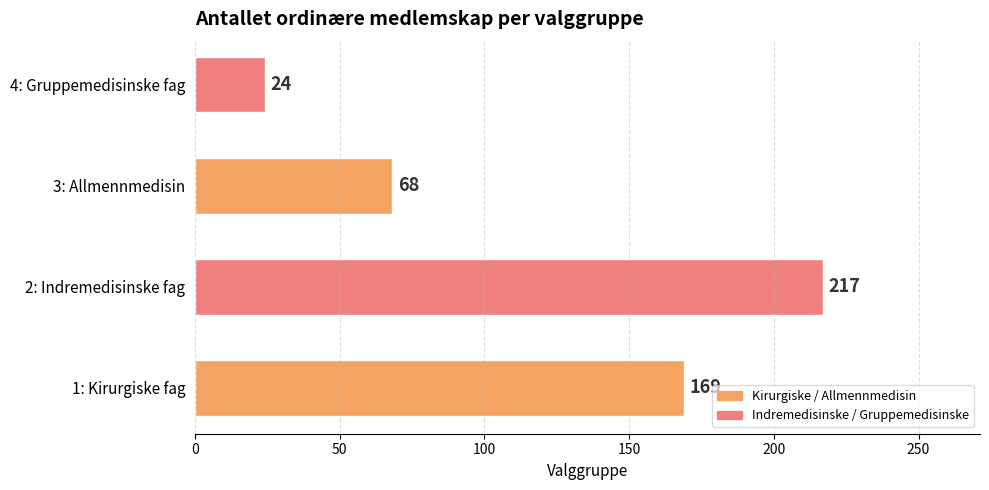

What is the sum of all values?

478